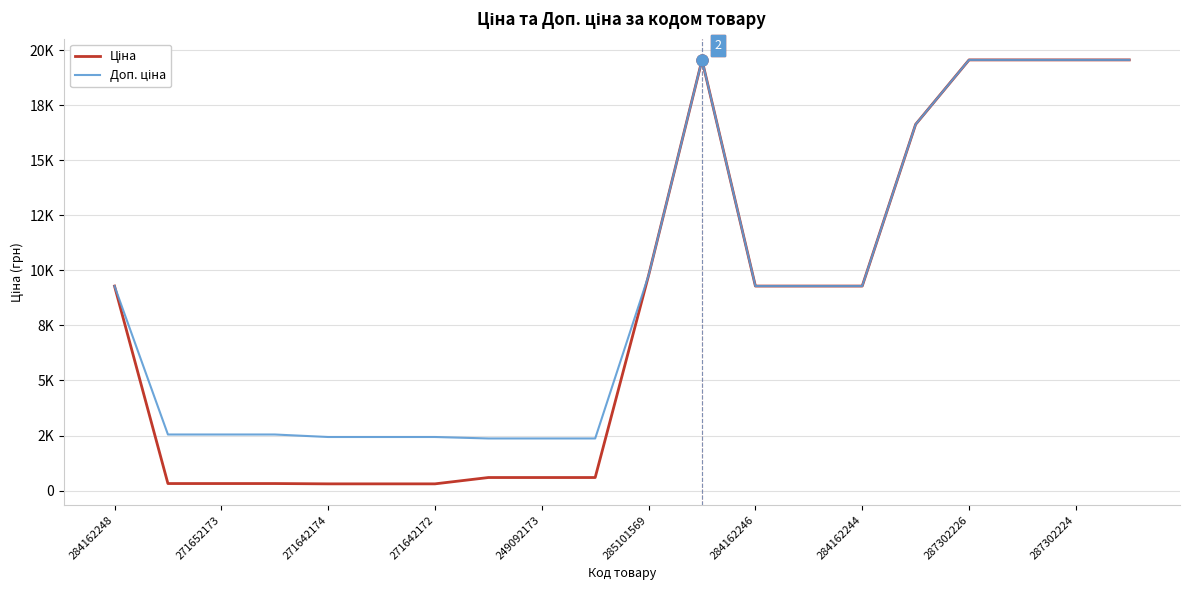

Does the chart have visible grid lines?

Yes